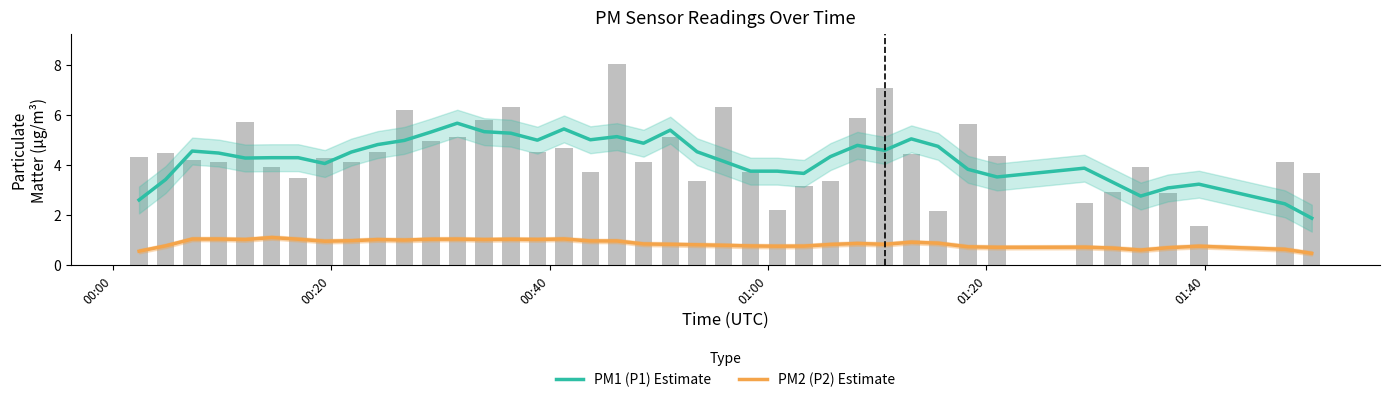

Rank the series by their maximum value, from highest to lowest.

PM1 (P1) Estimate, PM2 (P2) Estimate